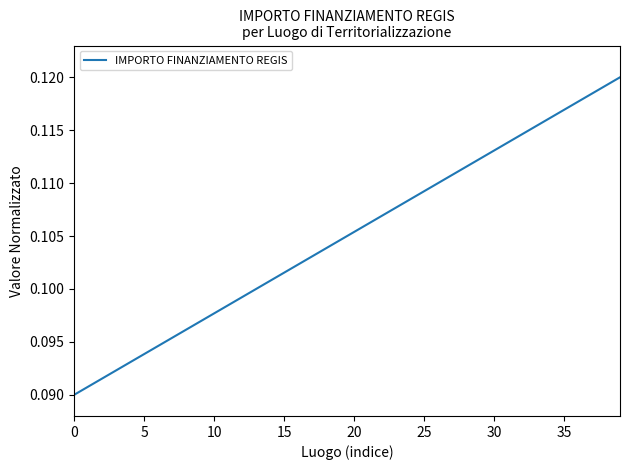

Does the chart have visible grid lines?

No